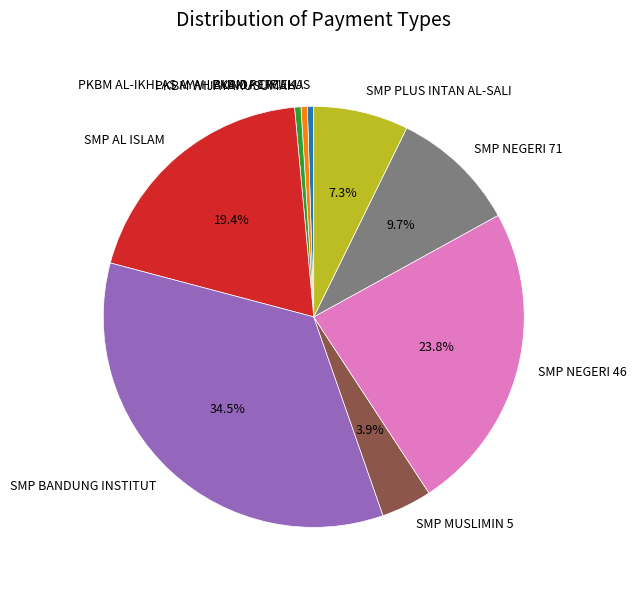

To the nearest percent, what percentage of the pie is SMP MUSLIMIN 5?

4%